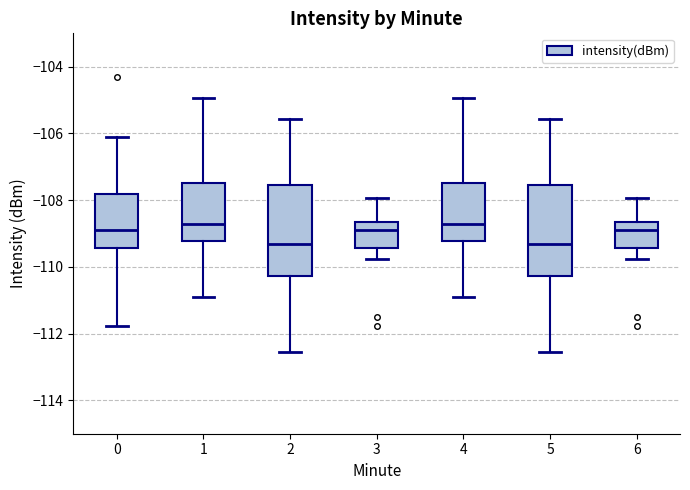

Where does the upper whisker of the box at x = 1 end on the y-axis? The values are not printed on the chart, so give them approximately, as read against the axis.

-105.0